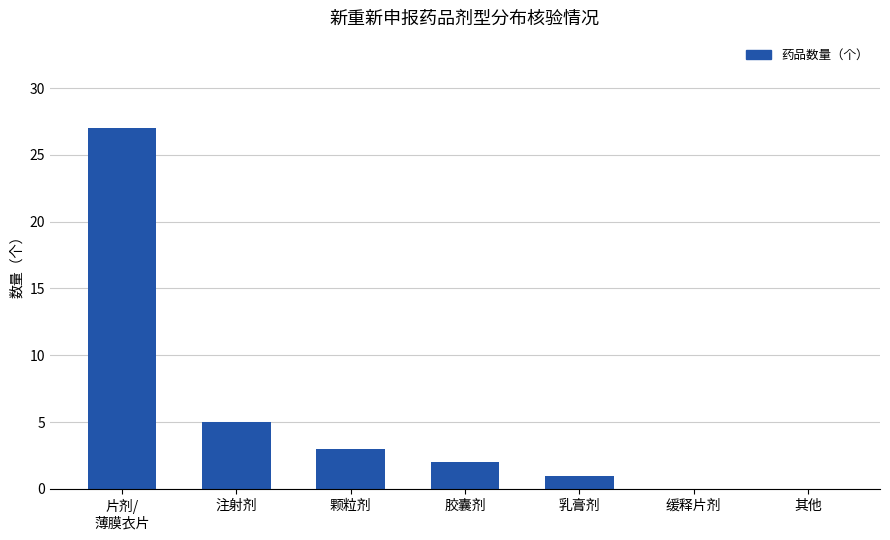

What is the sum of all values?

38